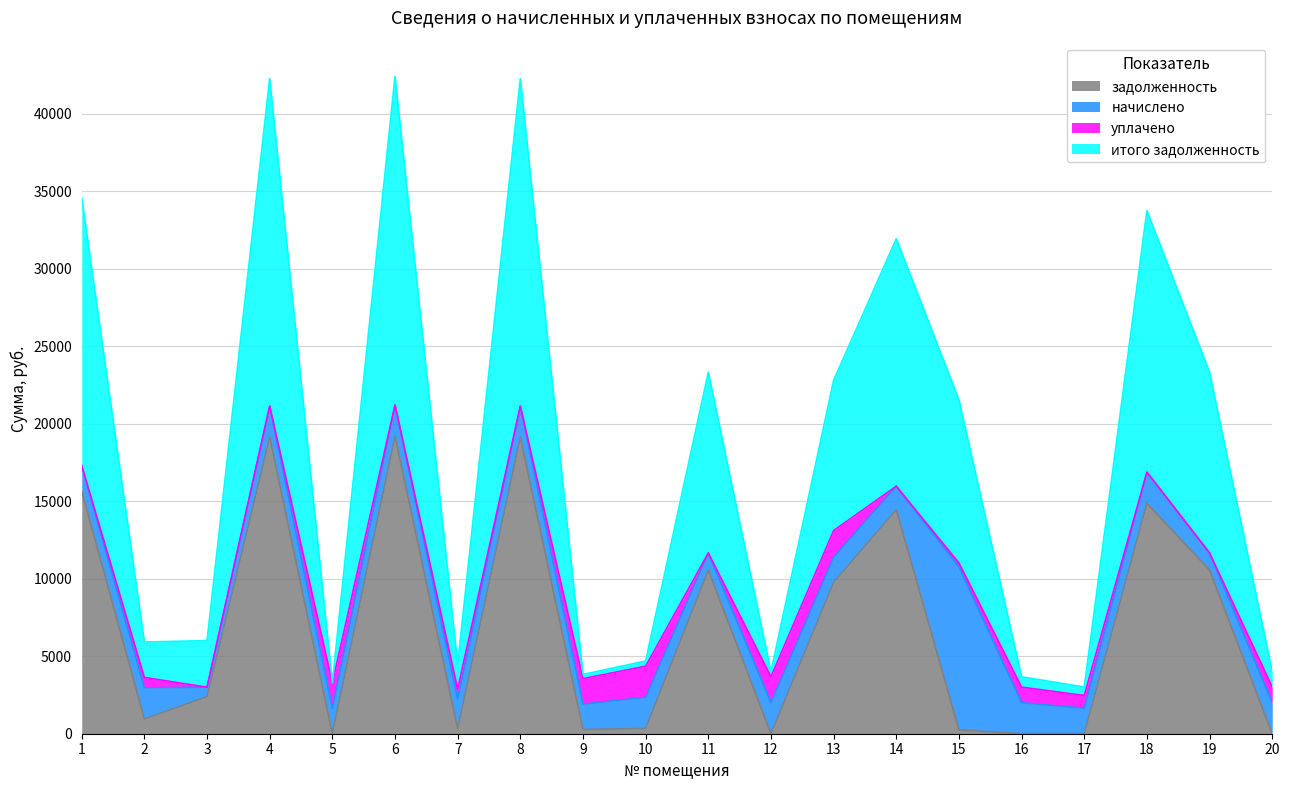

List the labels in order of задолженность value, smallest first.

12, 16, 17, 5, 20, 15, 9, 7, 10, 2, 3, 13, 11, 19, 14, 18, 1, 4, 8, 6